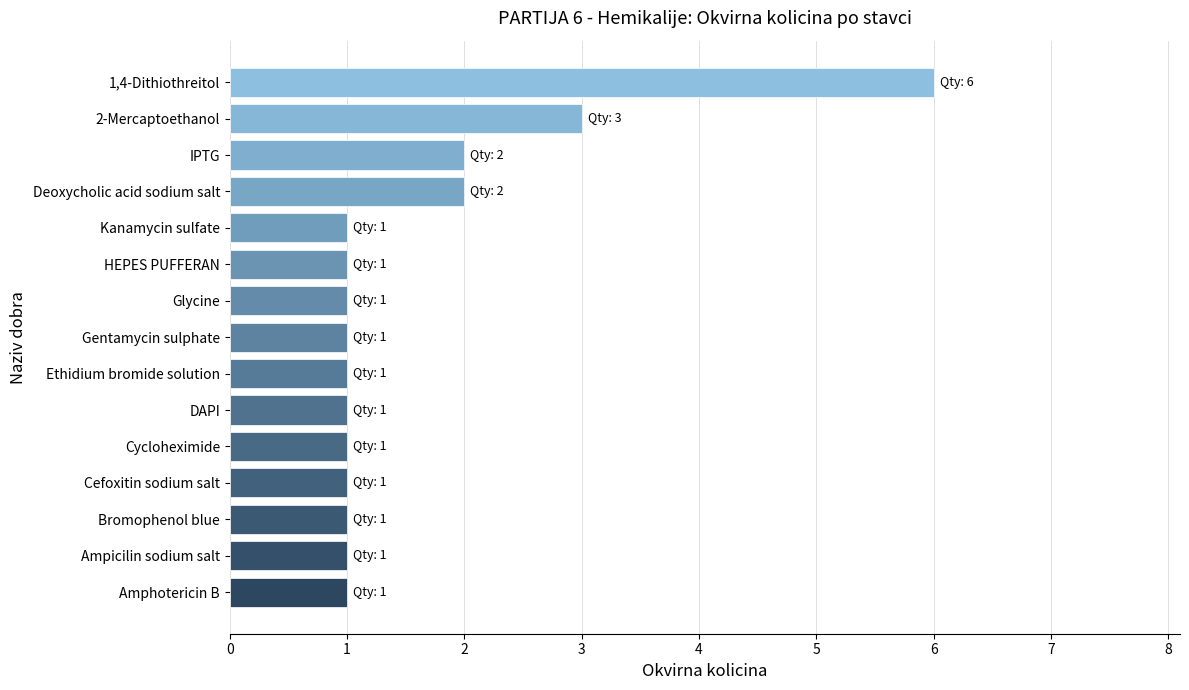

What is the smallest value displayed?

1